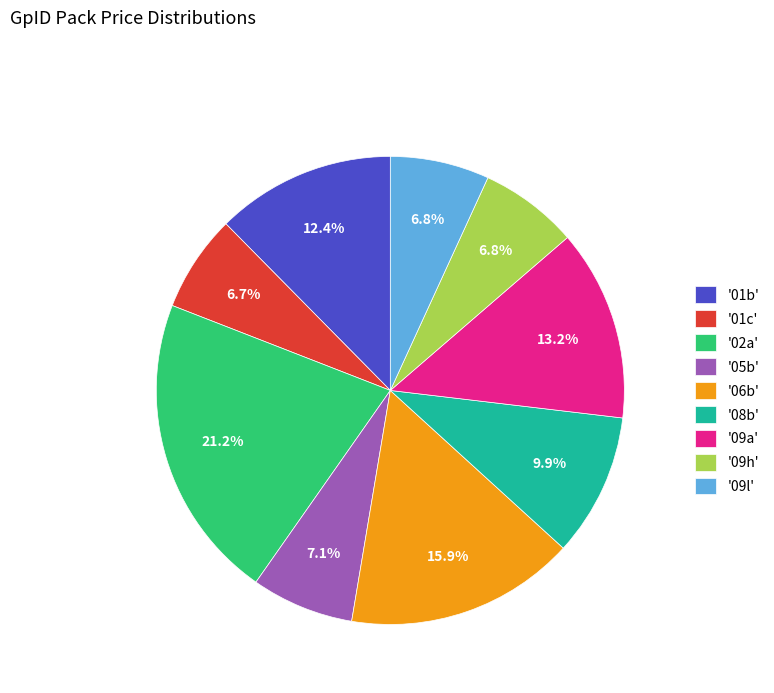

Combined, do '01c' and '09h' account for over 50%?

No